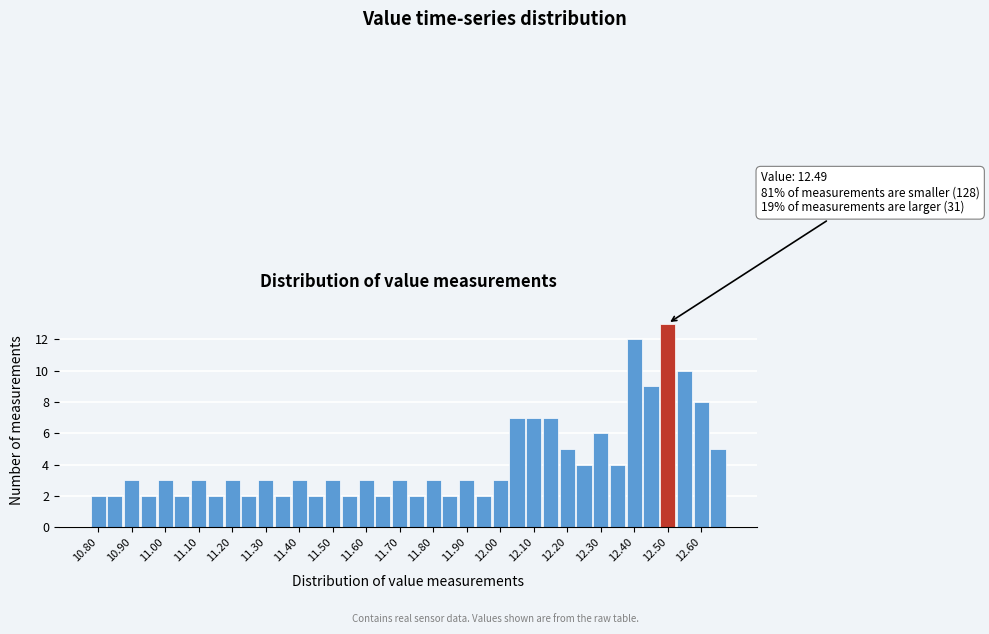

Over which range of the x-axis is the bar tallest?

12.475 to 12.525